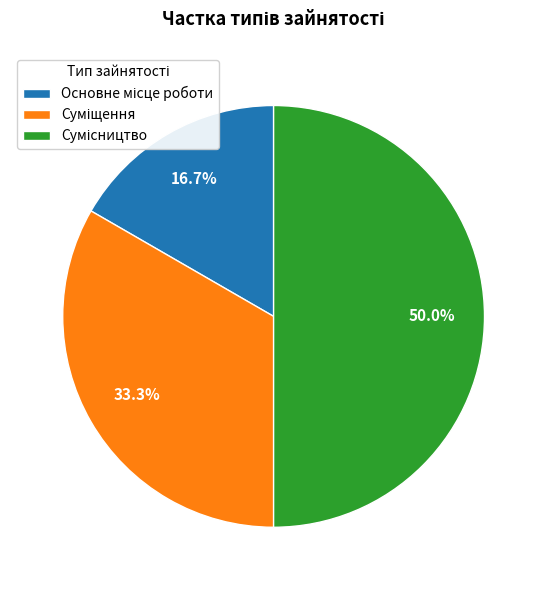

How many slices are in this pie chart?

3